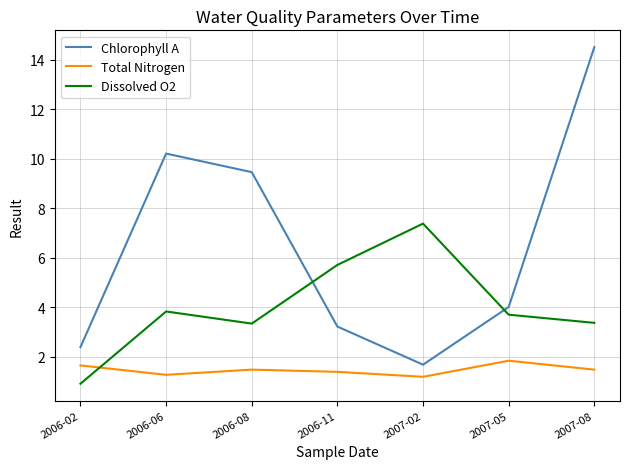

True or false: Chlorophyll A and Total Nitrogen cross at least once.

False